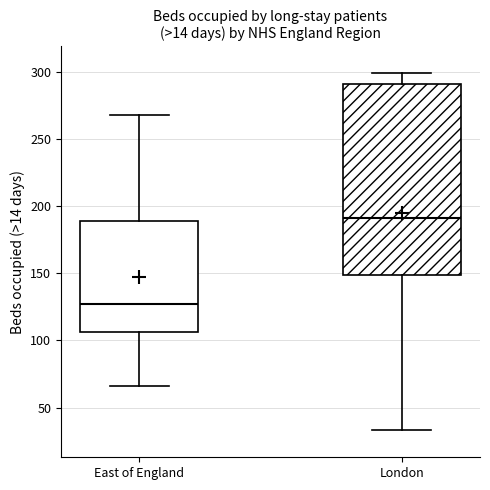

Reading left to right, read every box against the y-axis: the position of its median line, the range the box covers, and the ends of its whiskers. The values are not printed on the chart, so give them approximately, as read against the axis.

East of England: median 125, box 105 to 190, whiskers 65 to 270
London: median 190, box 150 to 290, whiskers 35 to 300